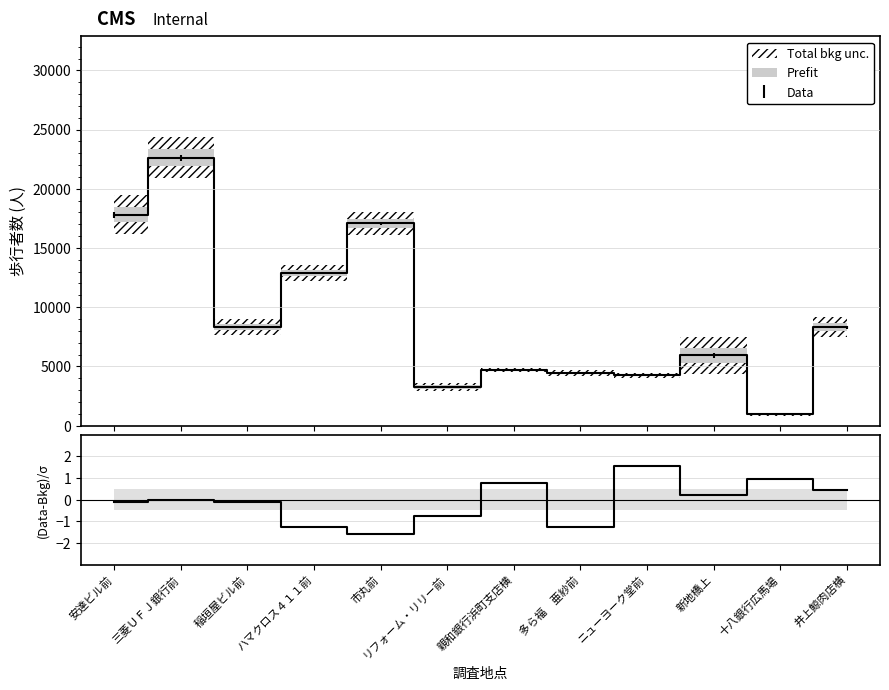

What is the smallest value displayed?

-1.6